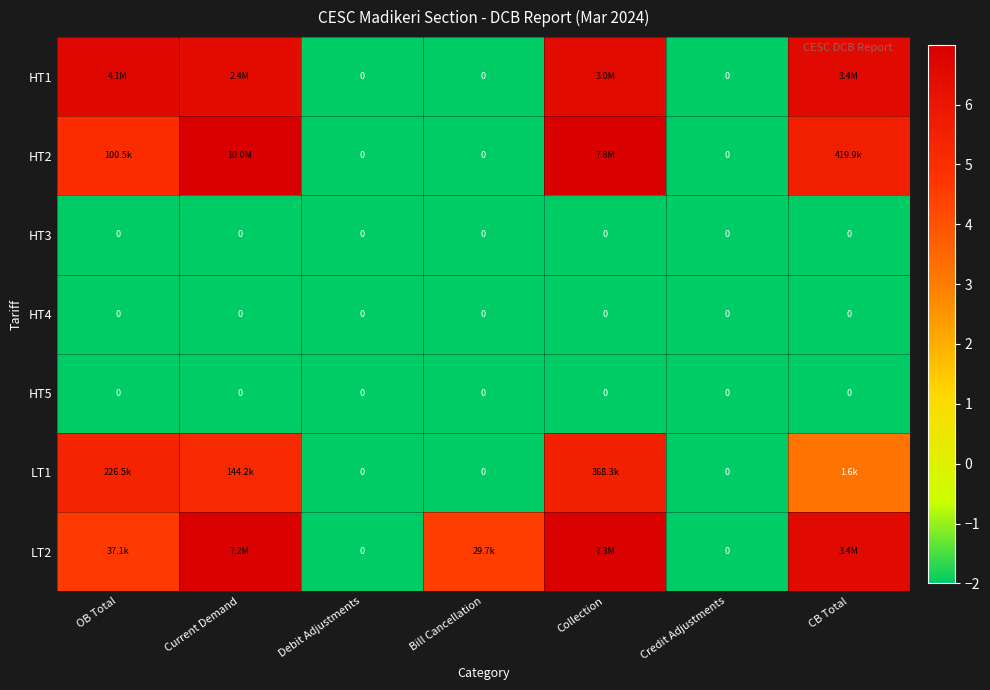

List the series in order of their peak value, lowest first.

HT3, HT4, HT5, LT1, HT1, LT2, HT2